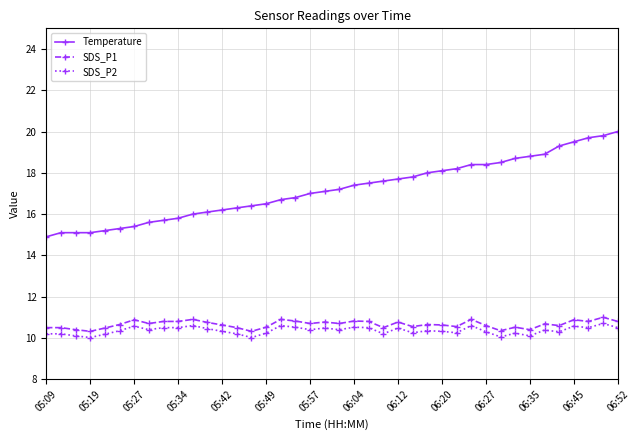

Which series has the largest total across all categories?

Temperature